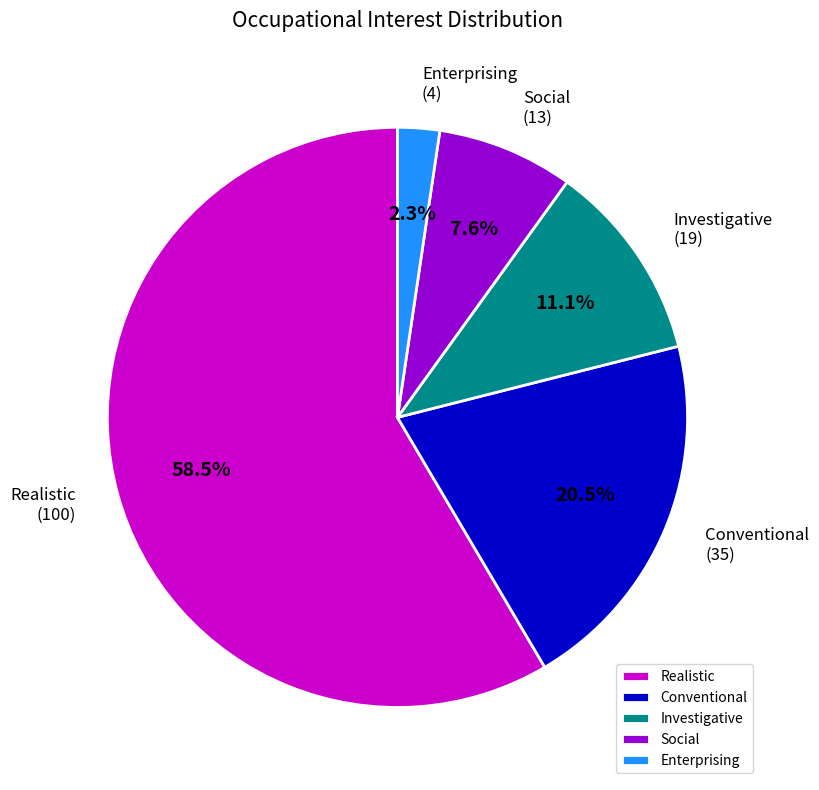

The Conventional slice represents 15% of the pie. True or false?

False